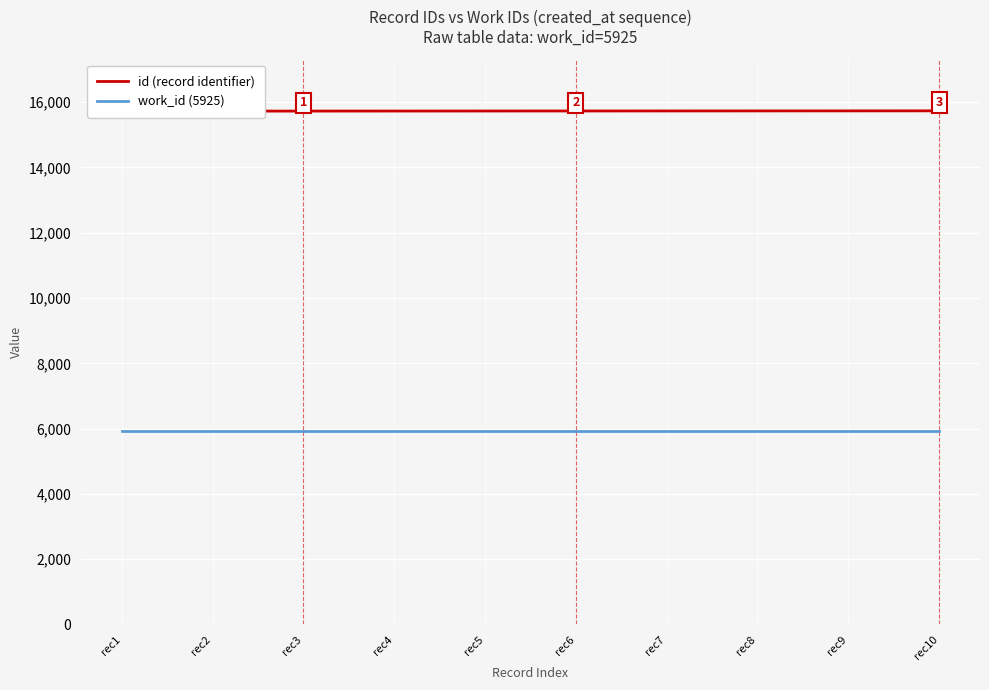

What is the smallest value displayed?

5925